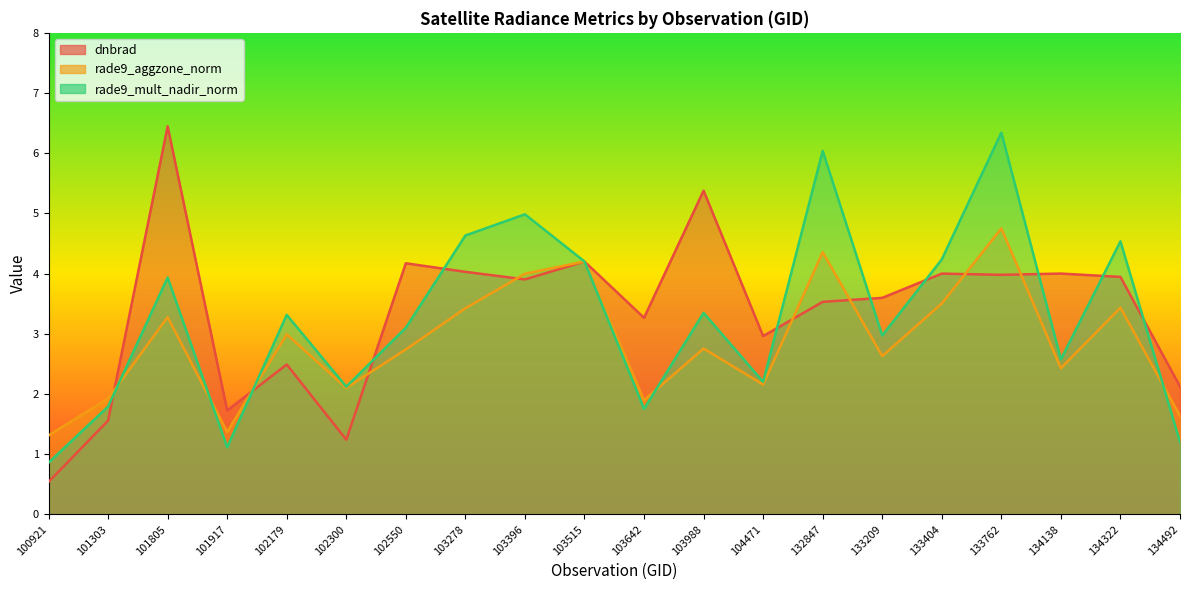

True or false: dnbrad has a value of 2.4 at 101303.

False